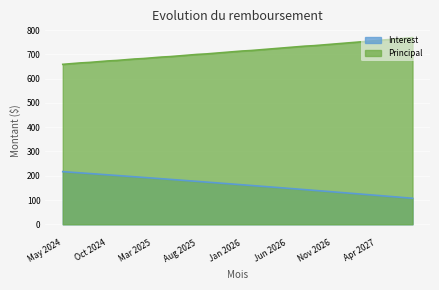

List the series in order of their overall mean, highest first.

Principal, Interest